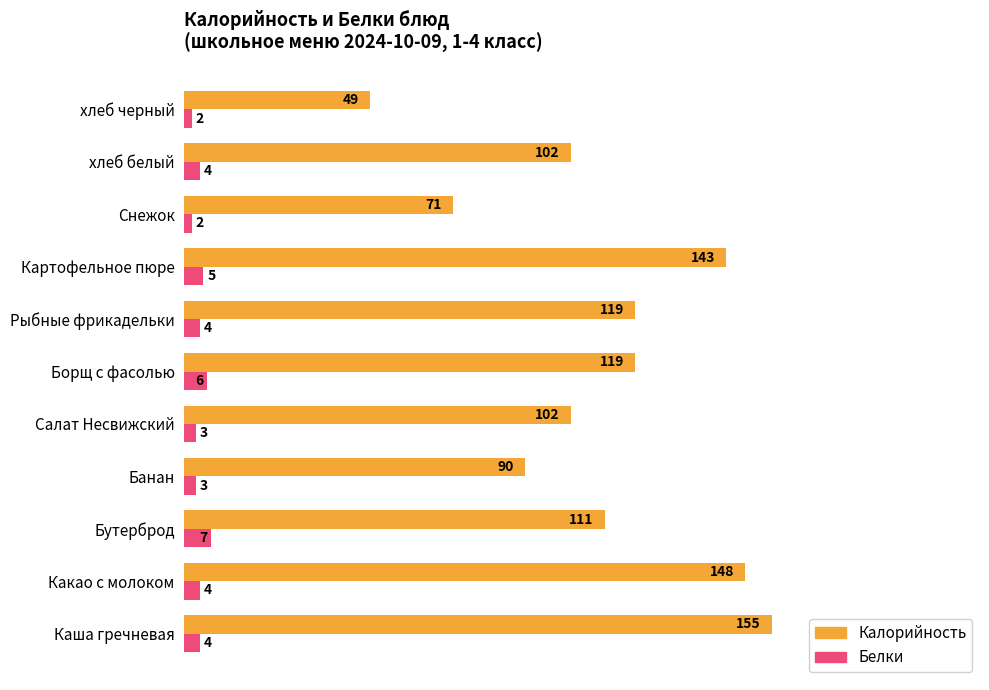

Rank the series by their average value, from lowest to highest.

Белки, Калорийность